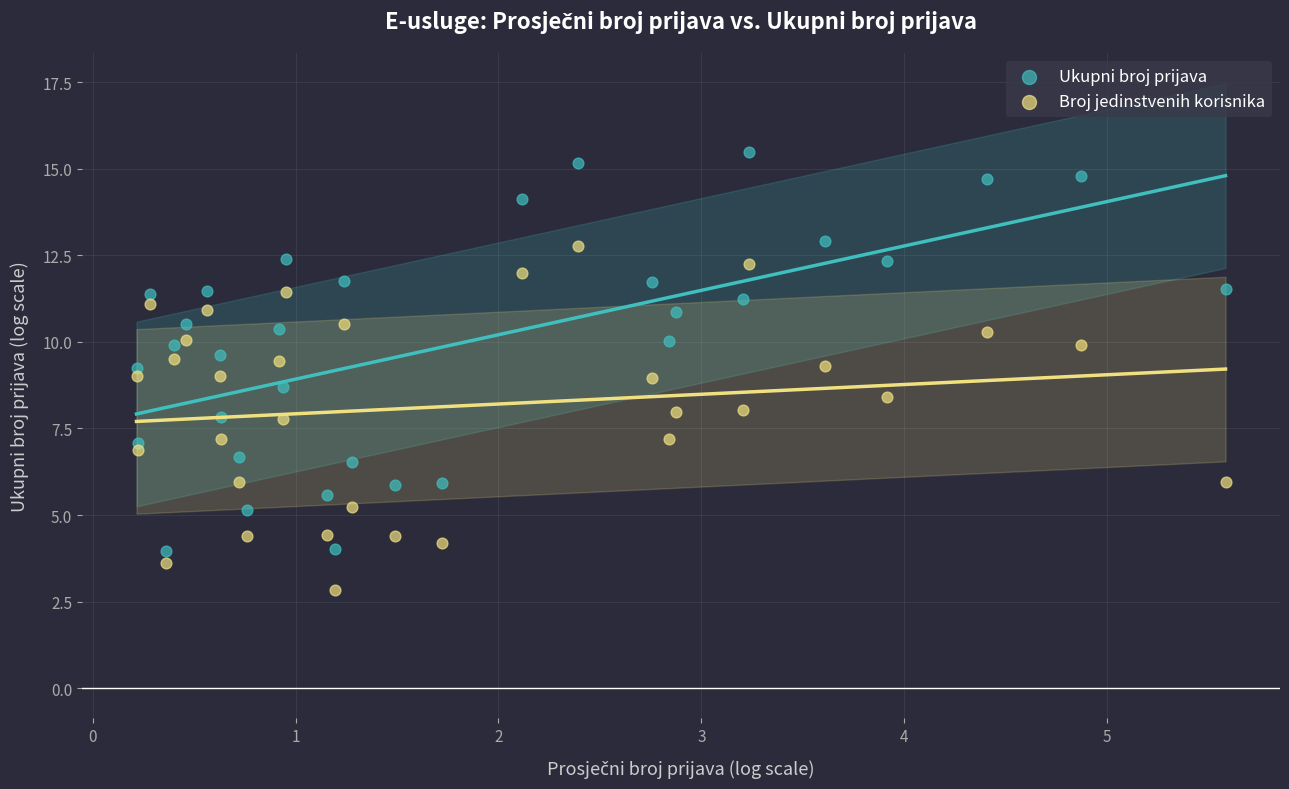

Which series has the widest spread of Y values?

Ukupni broj prijava